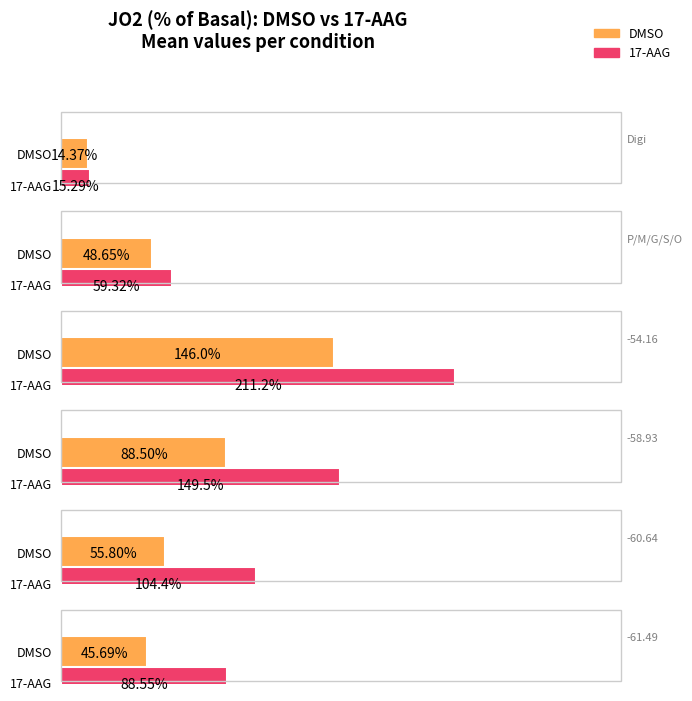

Read the P/M/G/S/O value at 17-AAG.

59.3